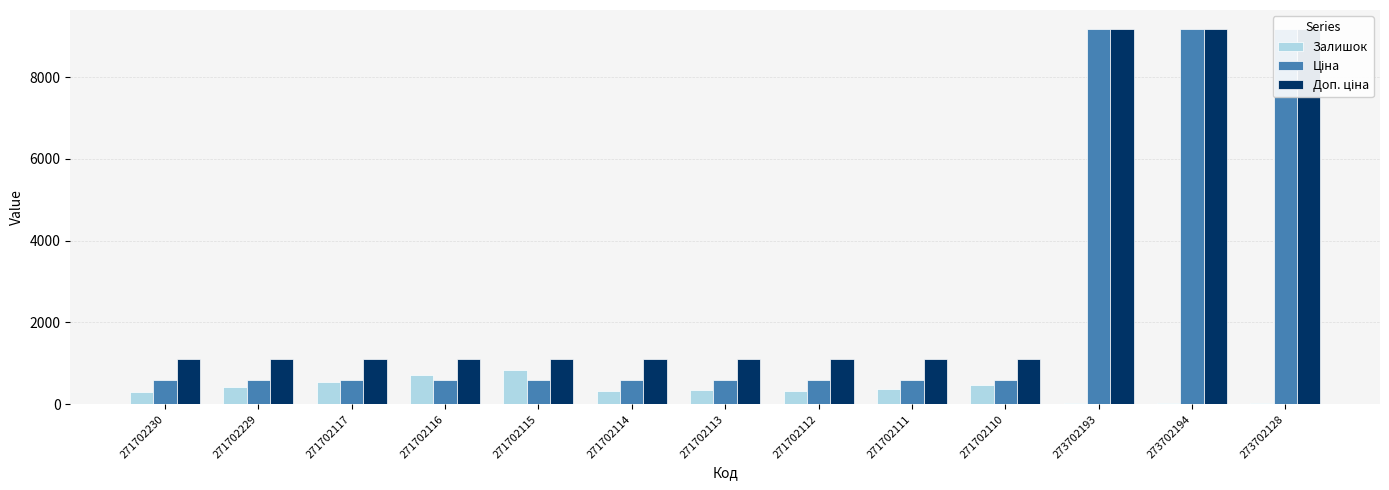

Reading left to right, list all the values displayed in this chart.

Залишок: 271702230=296.0	271702229=418.0	271702117=538.0	271702116=724.0	271702115=839.0	271702114=323.0	271702113=345.0	271702112=328.0	271702111=369.0	271702110=467.0	273702193=20.0	273702194=19.0	273702128=34.0
Ціна: 271702230=599.9	271702229=599.9	271702117=599.9	271702116=599.9	271702115=599.9	271702114=599.9	271702113=599.9	271702112=599.9	271702111=599.9	271702110=599.9	273702193=9185.9	273702194=9185.9	273702128=9185.9
Доп. ціна: 271702230=1100.0	271702229=1100.0	271702117=1100.0	271702116=1100.0	271702115=1100.0	271702114=1100.0	271702113=1100.0	271702112=1100.0	271702111=1100.0	271702110=1100.0	273702193=9185.9	273702194=9185.9	273702128=9185.9